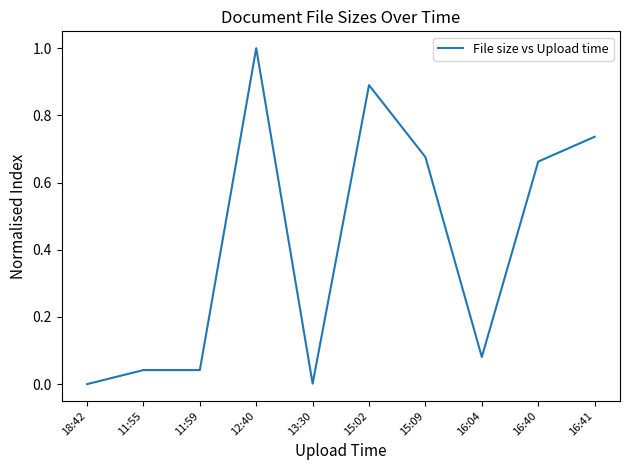

What is the maximum value shown in the chart?

1.0